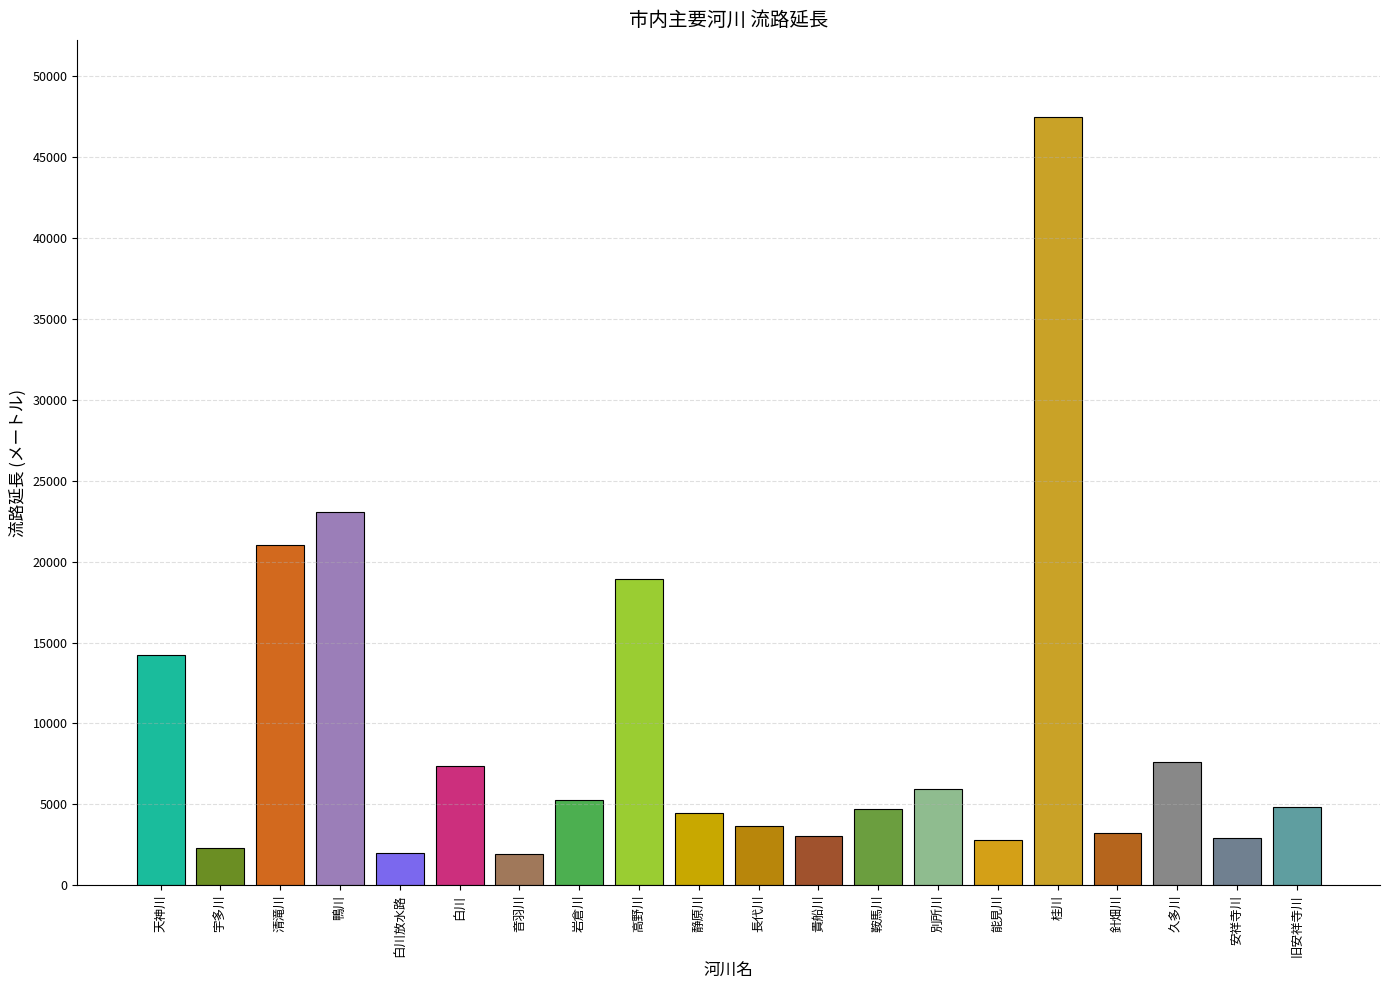

What is the change in value from 久多川 to 旧安祥寺川?

-2744